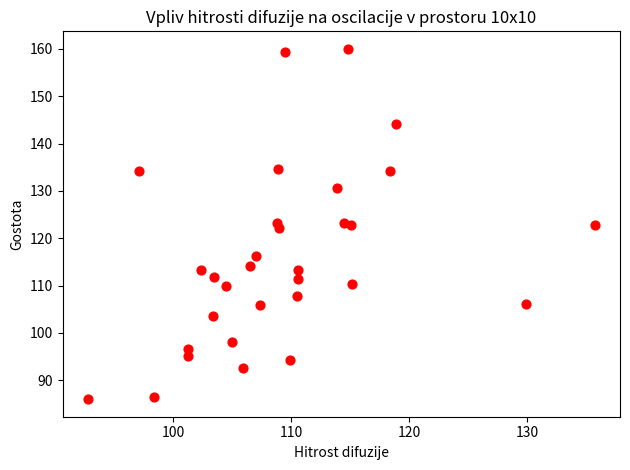

What is the range of Y values (max minus min)?

74.0